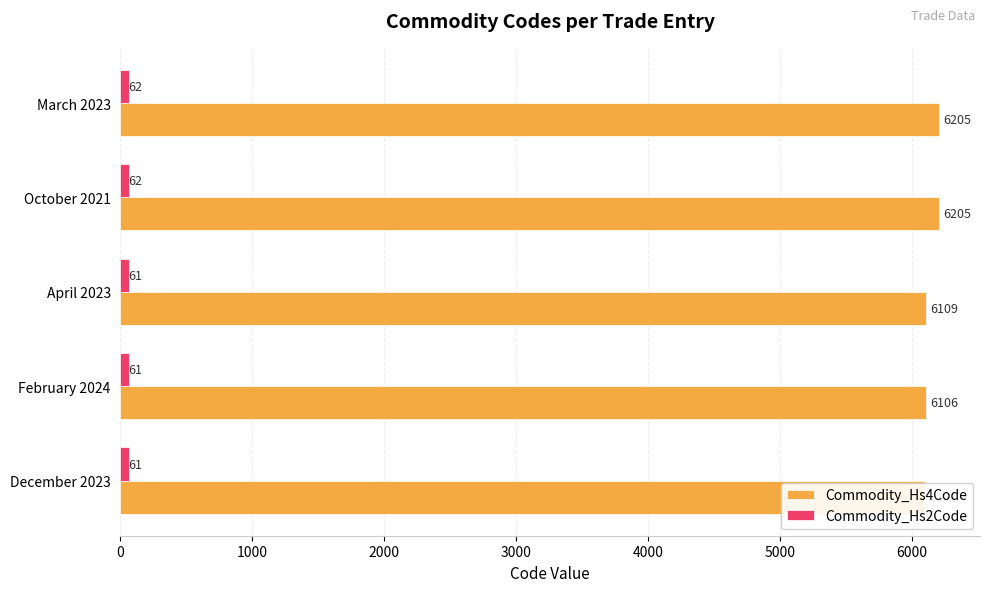

True or false: Commodity_Hs4Code has a value of 4229 at October 2021.

False